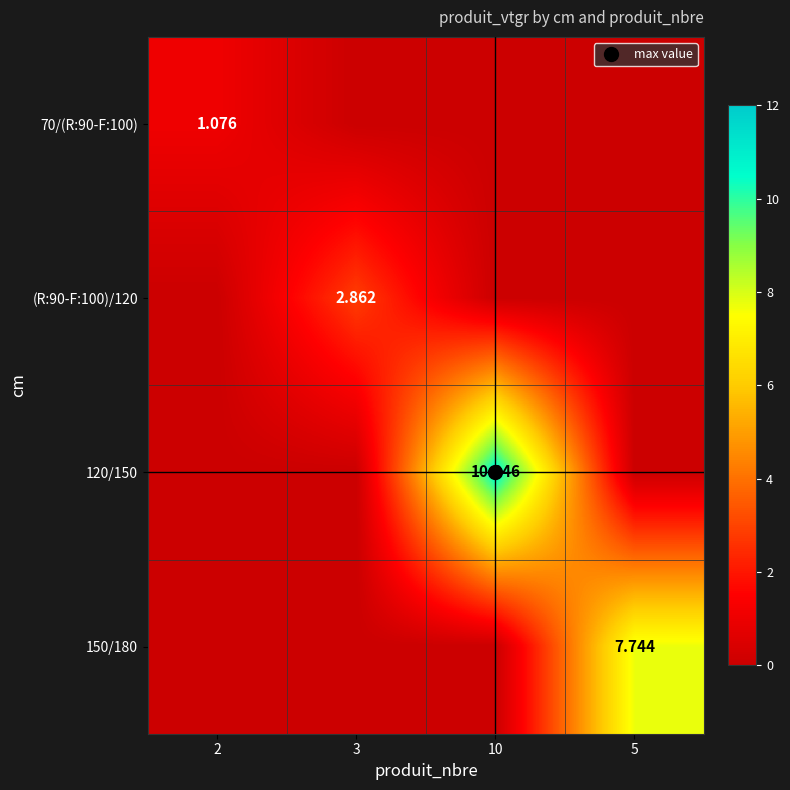

The 120/150 series shows -4.9 at 3. True or false?

False